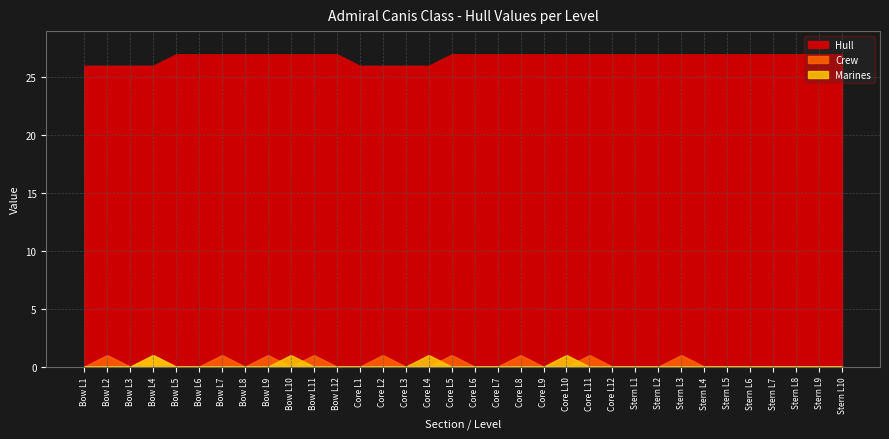

What is the label of the 23rd point from the right?

Bow L12